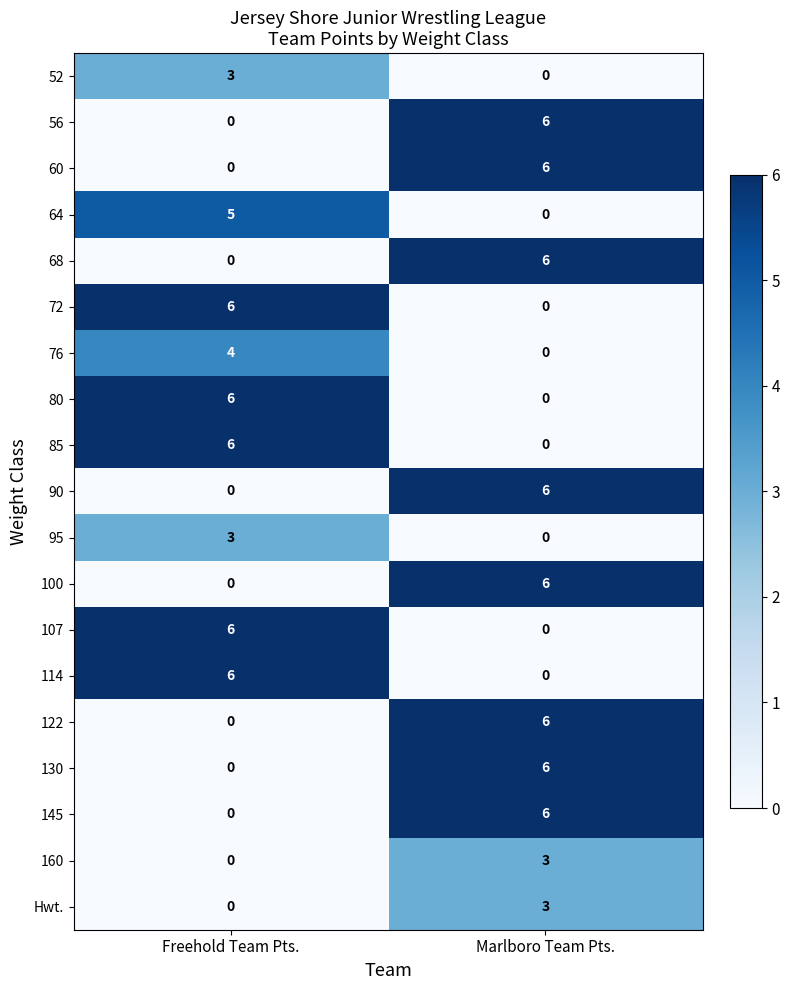

At how many categories does at least one series exceed 2?

2